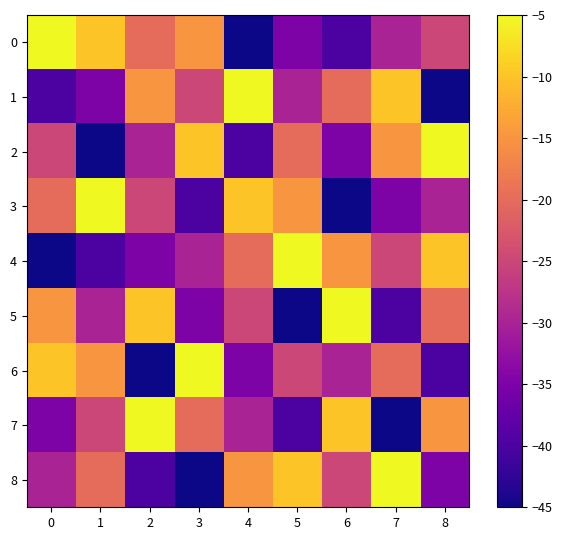

Rank the series at 0 from lowest to highest value.

4, 1, 7, 8, 2, 3, 5, 6, 0